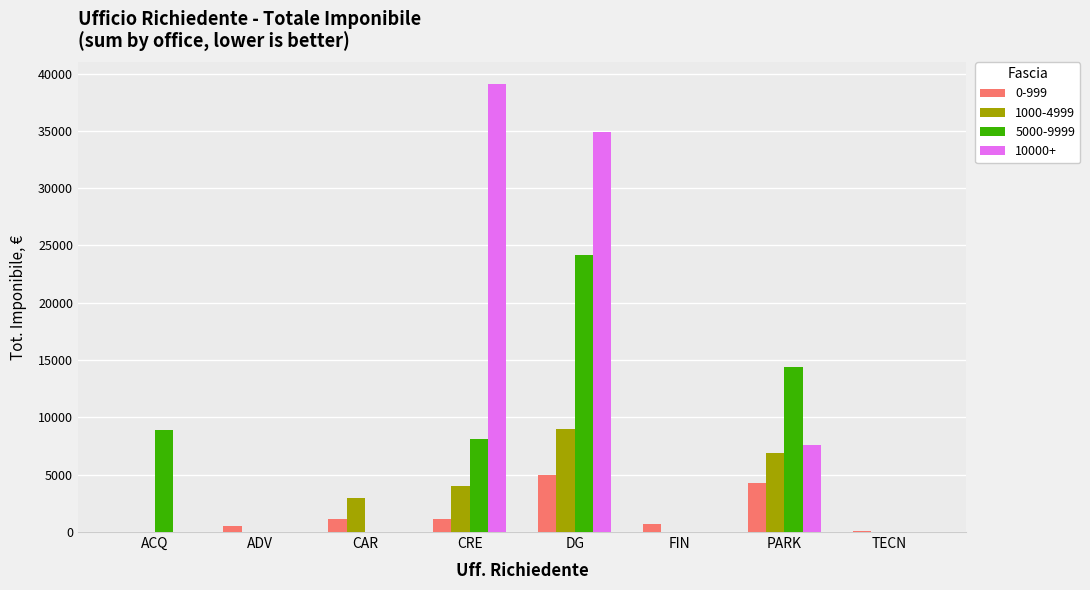

Which series changed the most between DG and PARK?

10000+